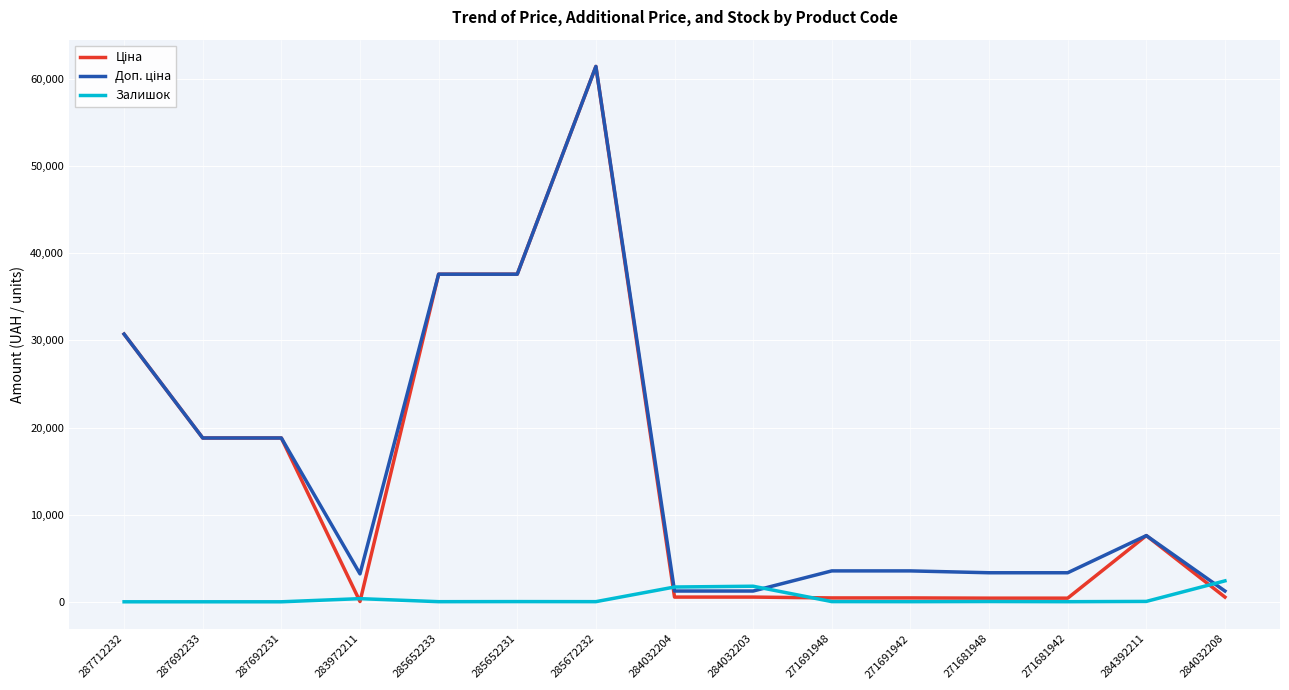

What is the total value across all series at 287692231?

37593.6